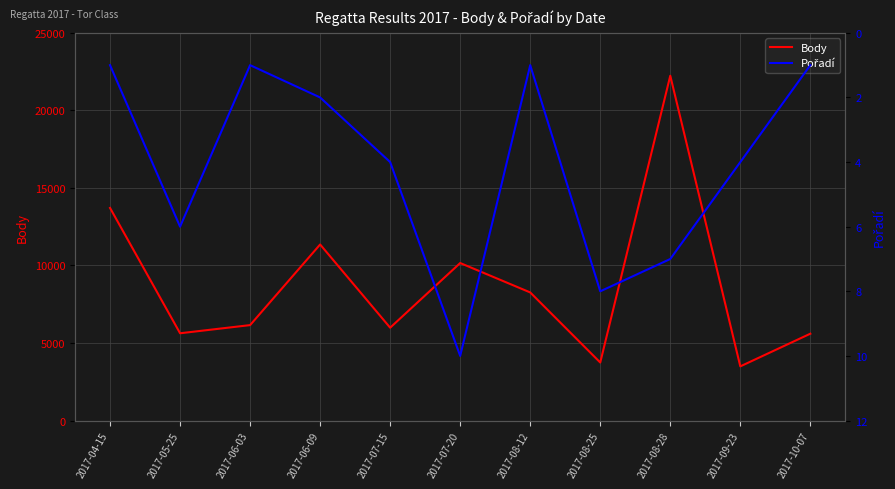

Reading left to right, what are all the values shown in this chart?

Body: 13709	5628	6154	11353	5987	10157	8261	3742	22235	3493	5600
Pořadí: 1	6	1	2	4	10	1	8	7	4	1